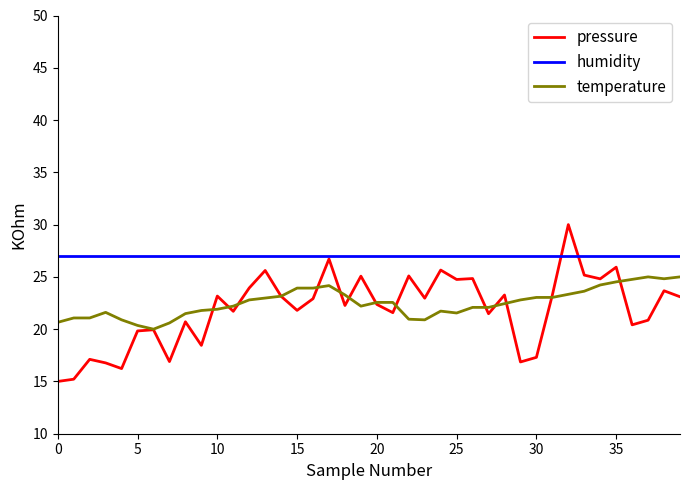

Which series has the largest total across all categories?

humidity